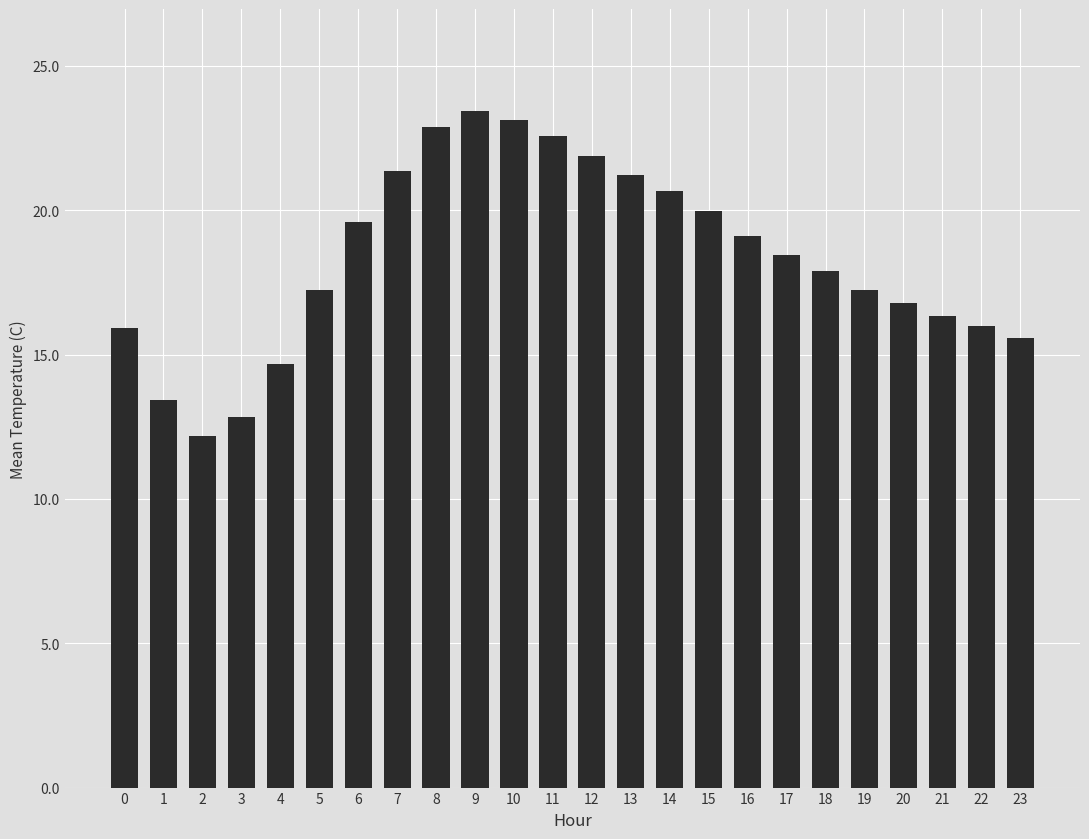

What is the value of the 8th bar from the left?

21.3